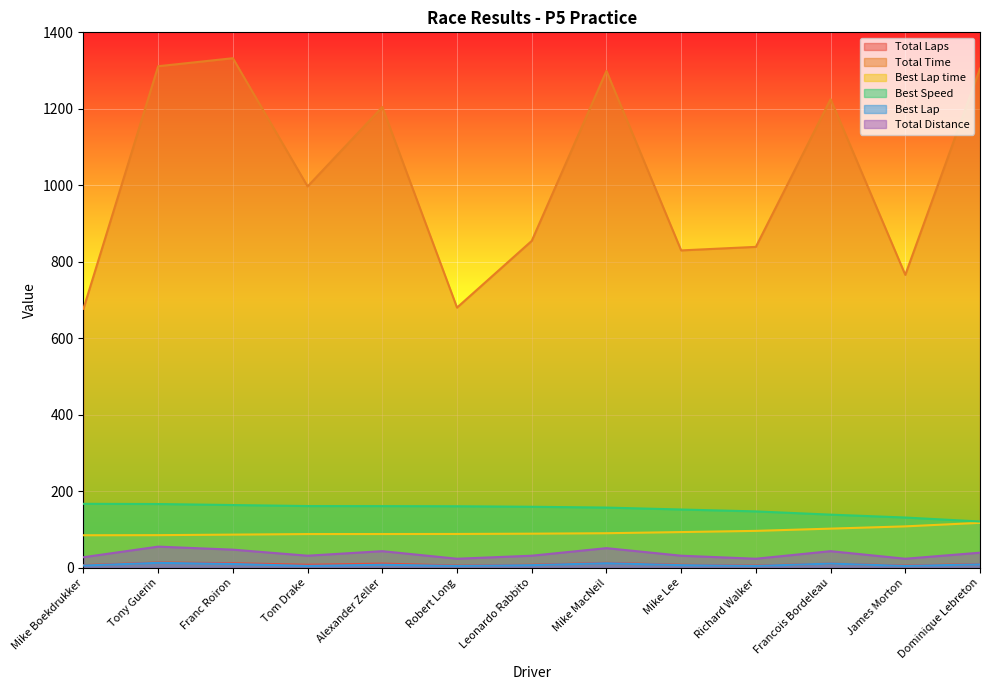

Reading left to right, list all the values displayed in this chart.

Total Laps: Mike Boekdrukker=7.0	Tony Guerin=14.0	Franc Roiron=12.0	Tom Drake=8.0	Alexander Zeller=11.0	Robert Long=6.0	Leonardo Rabbito=8.0	Mike MacNeil=13.0	Mike Lee=8.0	Richard Walker=6.0	Francois Bordeleau=11.0	James Morton=6.0	Dominique Lebreton=10.0
Total Time: Mike Boekdrukker=677.2	Tony Guerin=1311.3	Franc Roiron=1332.3	Tom Drake=997.2	Alexander Zeller=1204.7	Robert Long=680.3	Leonardo Rabbito=854.8	Mike MacNeil=1299.0	Mike Lee=829.9	Richard Walker=839.1	Francois Bordeleau=1225.2	James Morton=765.9	Dominique Lebreton=1304.9
Best Lap time: Mike Boekdrukker=85.1	Tony Guerin=85.4	Franc Roiron=86.8	Tom Drake=88.2	Alexander Zeller=88.3	Robert Long=88.5	Leonardo Rabbito=89.3	Mike MacNeil=90.5	Mike Lee=93.4	Richard Walker=96.6	Francois Bordeleau=102.5	James Morton=108.4	Dominique Lebreton=117.6
Best Speed: Mike Boekdrukker=167.3	Tony Guerin=166.8	Franc Roiron=164.1	Tom Drake=161.4	Alexander Zeller=161.3	Robert Long=160.9	Leonardo Rabbito=159.6	Mike MacNeil=157.5	Mike Lee=152.4	Richard Walker=147.5	Francois Bordeleau=139.0	James Morton=131.5	Dominique Lebreton=121.1
Best Lap: Mike Boekdrukker=6.0	Tony Guerin=13.0	Franc Roiron=10.0	Tom Drake=5.0	Alexander Zeller=8.0	Robert Long=5.0	Leonardo Rabbito=7.0	Mike MacNeil=12.0	Mike Lee=7.0	Richard Walker=5.0	Francois Bordeleau=11.0	James Morton=5.0	Dominique Lebreton=9.0
Total Distance: Mike Boekdrukker=27.7	Tony Guerin=55.4	Franc Roiron=47.5	Tom Drake=31.7	Alexander Zeller=43.5	Robert Long=23.7	Leonardo Rabbito=31.7	Mike MacNeil=51.4	Mike Lee=31.7	Richard Walker=23.7	Francois Bordeleau=43.5	James Morton=23.7	Dominique Lebreton=39.6